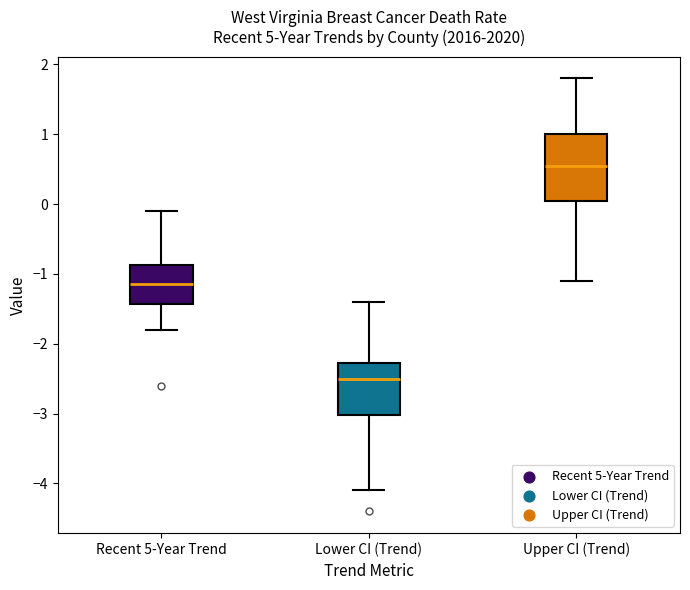

Where is the upper edge of the box for Lower CI (Trend) on the y-axis? The values are not printed on the chart, so give them approximately, as read against the axis.

-2.3